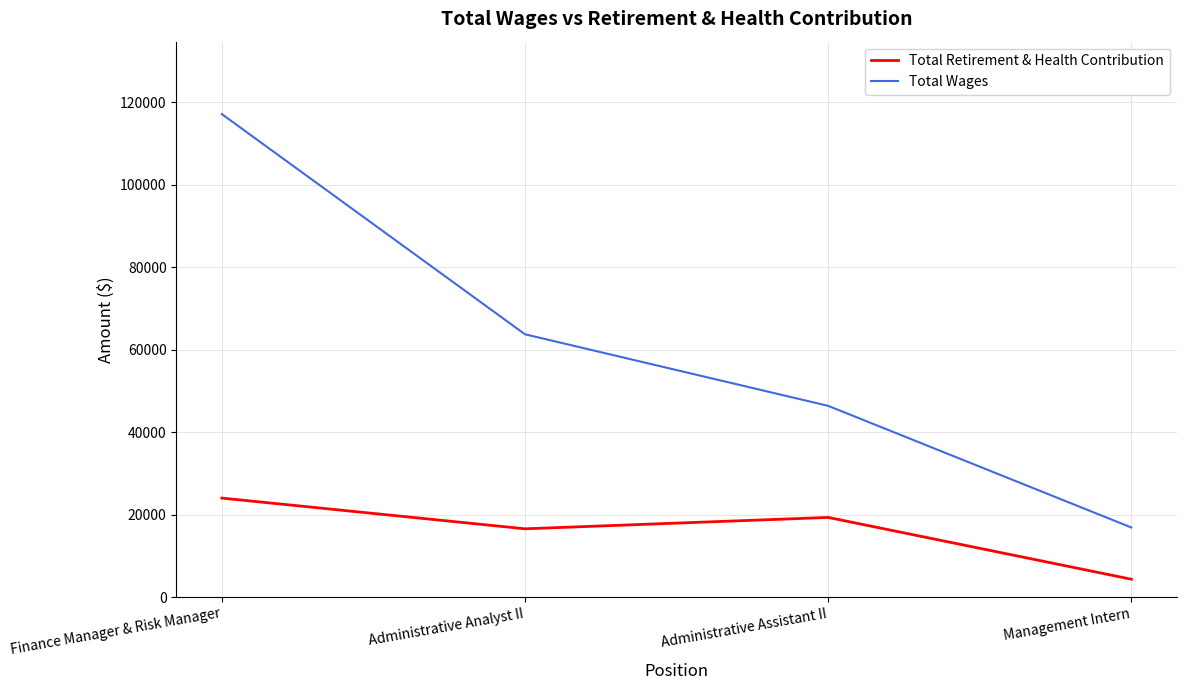

What is the minimum value shown in the chart?

4317